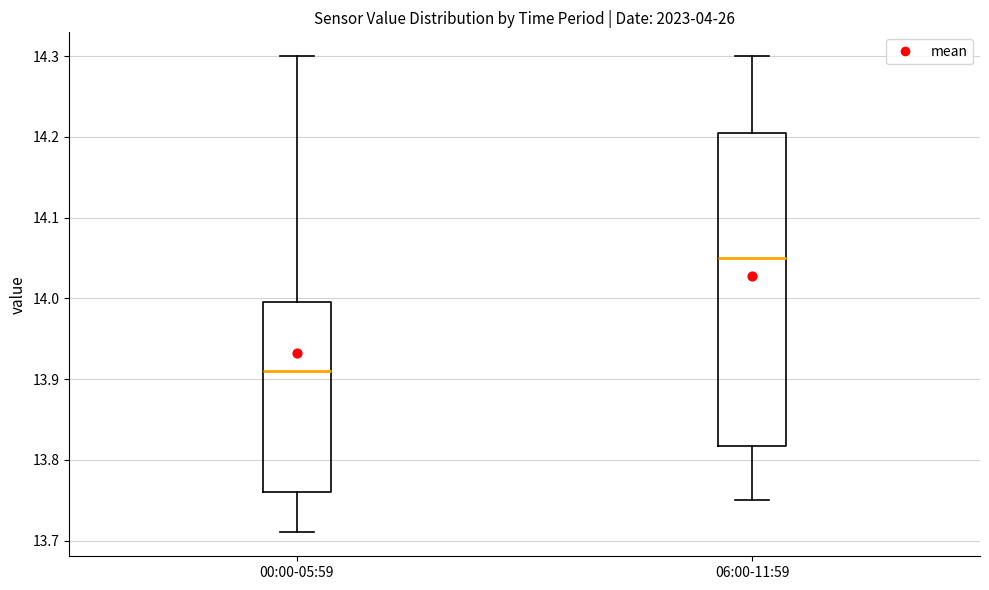

Which box has the lowest median line?

00:00-05:59